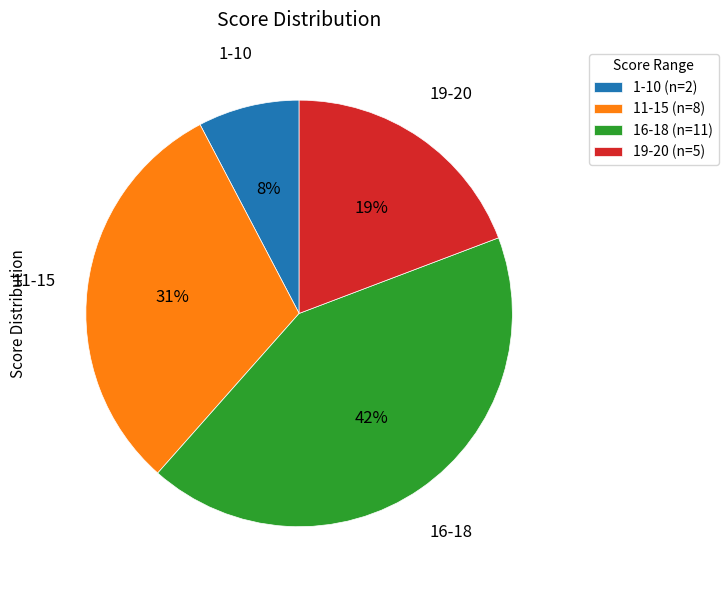

What is the ratio of the value at 19-20 (n=5) to the value at 16-18 (n=11)?

0.5